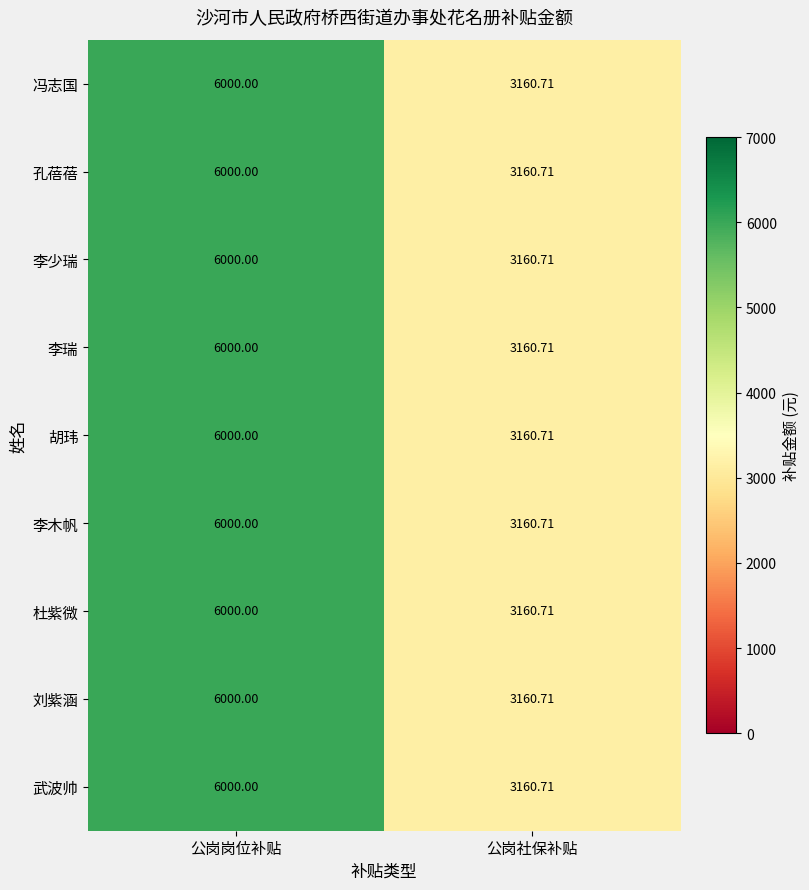

List the labels in order of 李少瑞 value, smallest first.

公岗社保补贴, 公岗岗位补贴